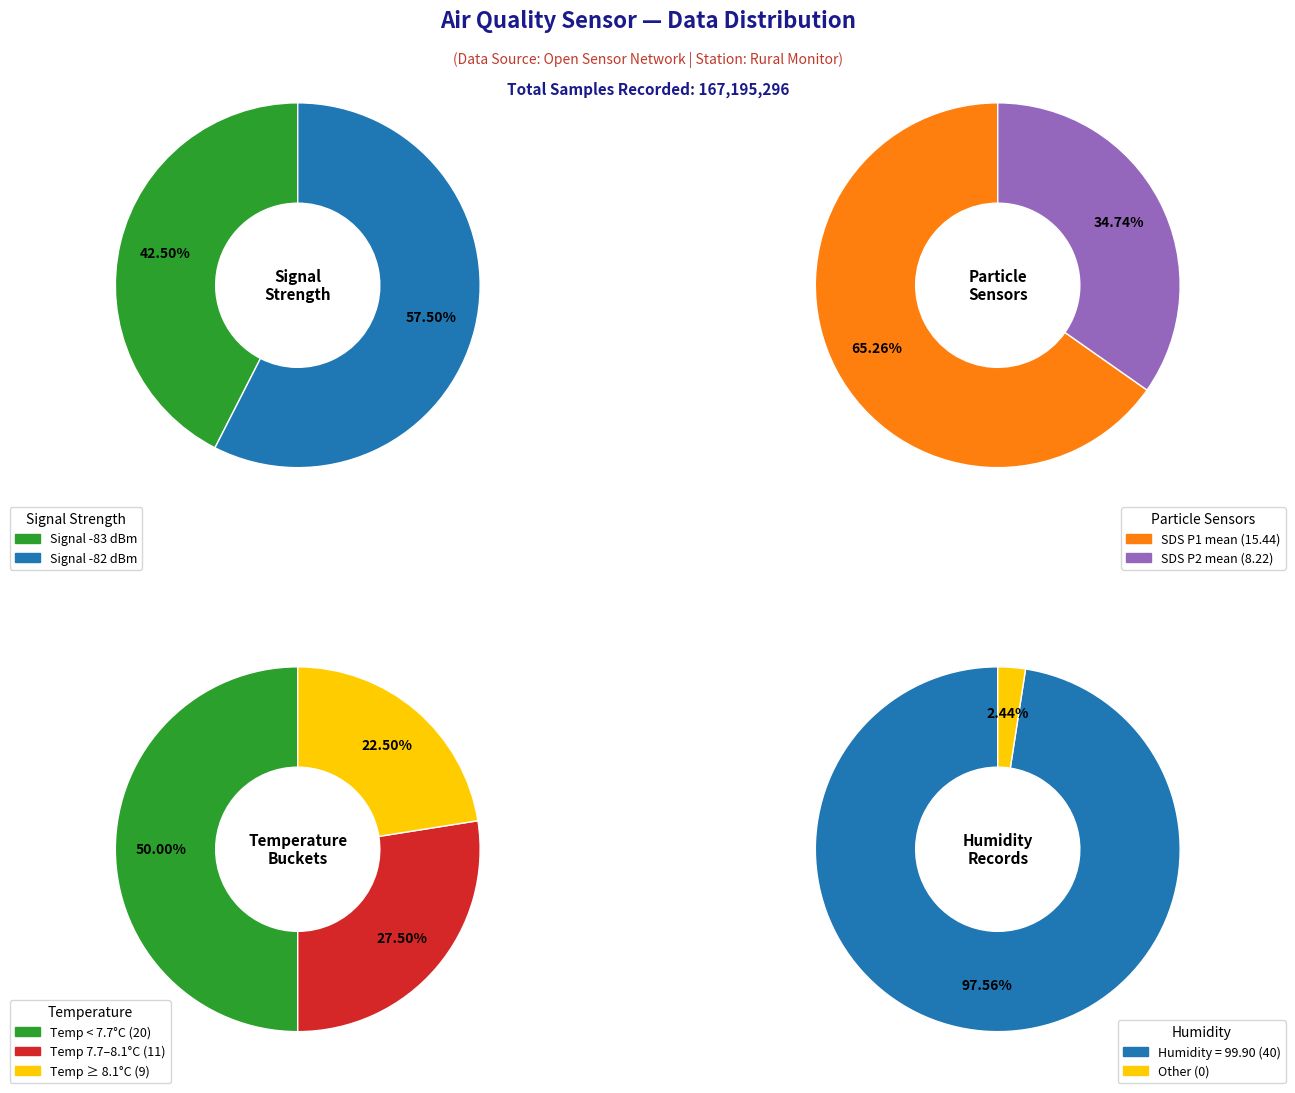

Does 14 account for over 50% of the chart?

No